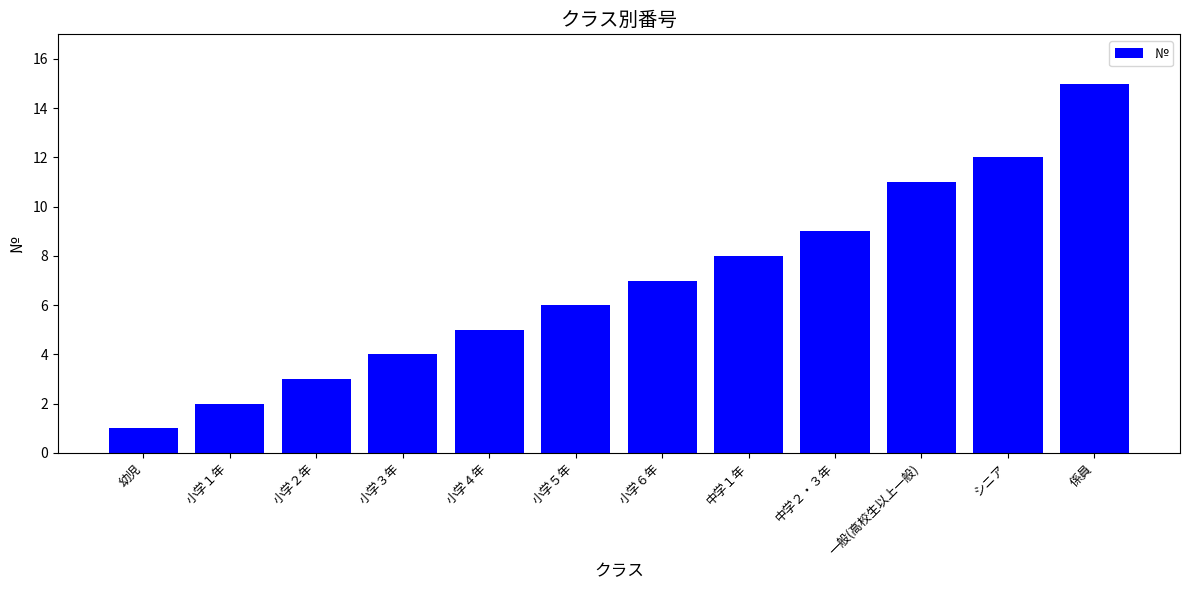

How many categories are shown in the chart?

12